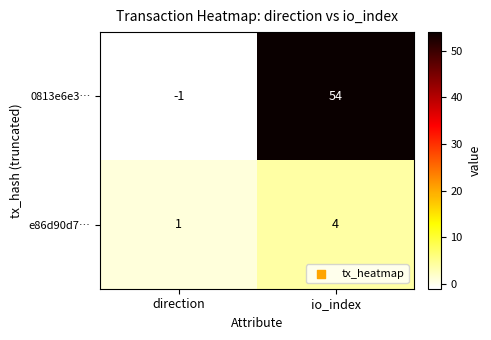

Rank the series at direction from lowest to highest value.

0813e6e3…, e86d90d7…